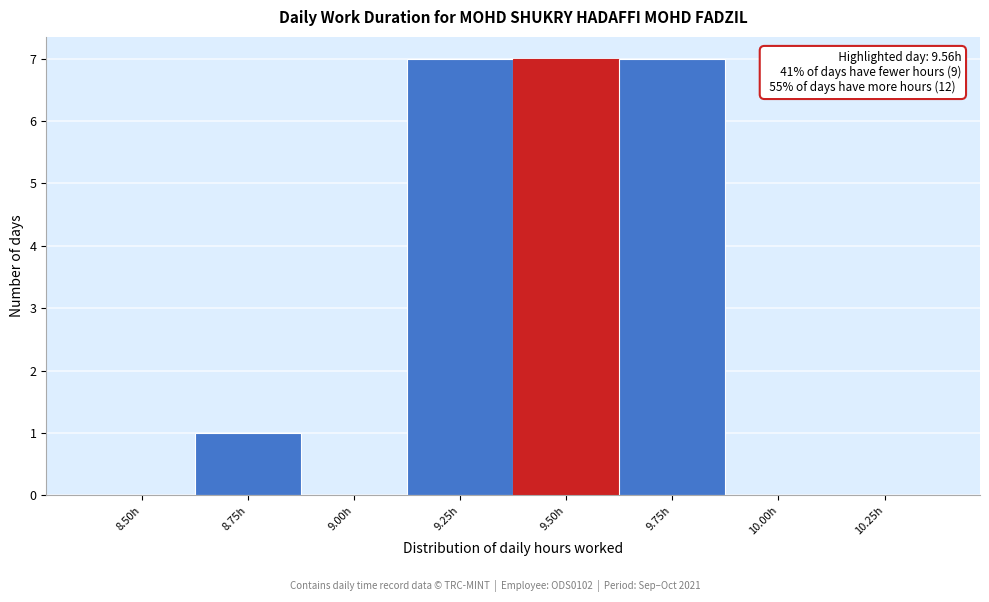

Reading left to right, extract all data points from this chart.

8.50h=0	8.75h=1	9.00h=0	9.25h=7	9.50h=7	9.75h=7	10.00h=0	10.25h=0